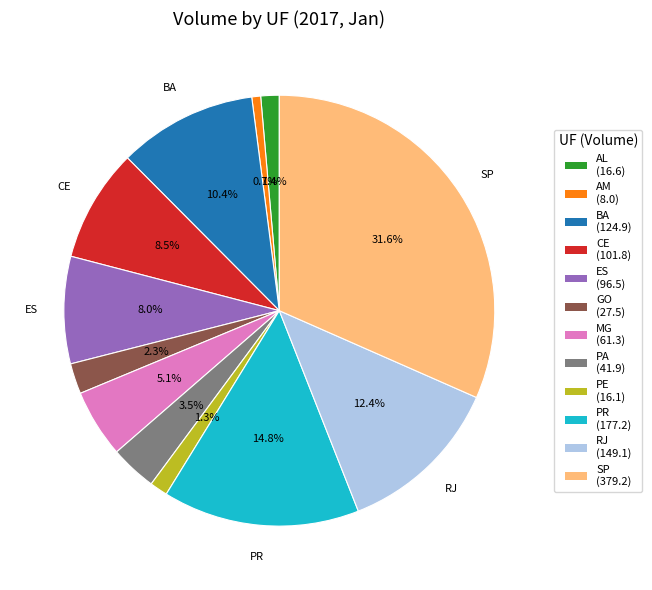

Which category has the biggest portion of the pie?

SP